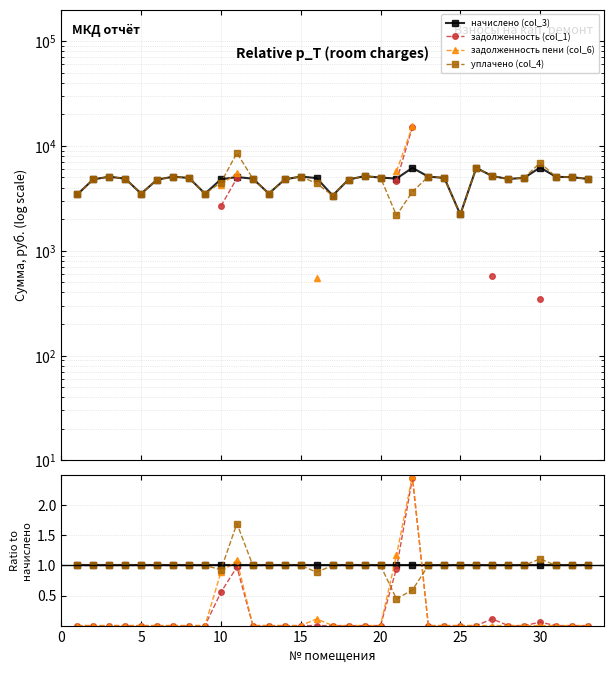

Reading left to right, transcribe all the data shown in this chart.

начислено (col_3): 1.0	1.0	1.0	1.0	1.0	1.0	1.0	1.0	1.0	1.0	1.0	1.0	1.0	1.0	1.0	1.0	1.0	1.0	1.0	1.0	1.0	1.0	1.0	1.0	1.0	1.0	1.0	1.0	1.0	1.0	1.0	1.0	1.0
задолженность (col_1): 0.0	0.0	0.0	0.0	0.0	0.0	0.0	0.0	0.0	0.6	1.0	0.0	0.0	0.0	0.0	0.0	0.0	0.0	0.0	0.0	0.9	2.5	0.0	0.0	0.0	0.0	0.1	0.0	0.0	0.1	0.0	0.0	0.0
задолженность пени (col_6): 0.0	0.0	0.0	0.0	0.0	0.0	0.0	0.0	0.0	0.9	1.1	0.0	0.0	0.0	0.0	0.1	0.0	0.0	0.0	0.0	1.2	2.5	0.0	0.0	0.0	0.0	0.0	0.0	0.0	0.0	0.0	0.0	0.0
уплачено (col_4): 1.0	1.0	1.0	1.0	1.0	1.0	1.0	1.0	1.0	0.9	1.7	1.0	1.0	1.0	1.0	0.9	1.0	1.0	1.0	1.0	0.4	0.6	1.0	1.0	1.0	1.0	1.0	1.0	1.0	1.1	1.0	1.0	1.0